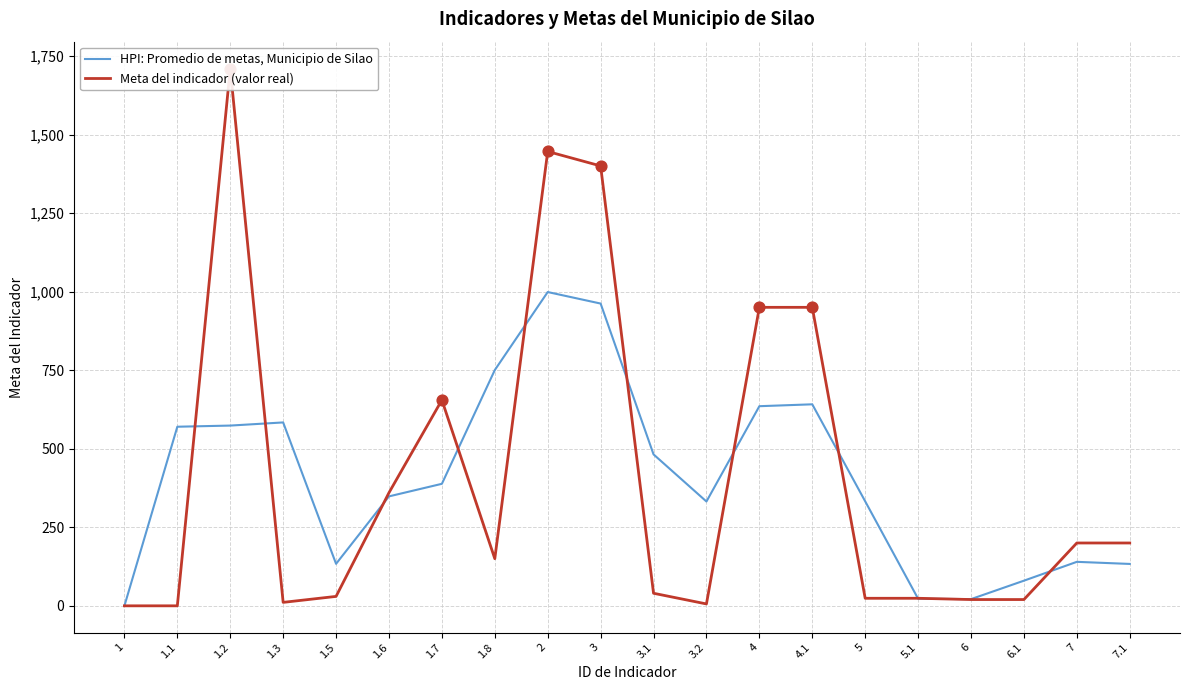

What is the total value across all series at 7?

340.0